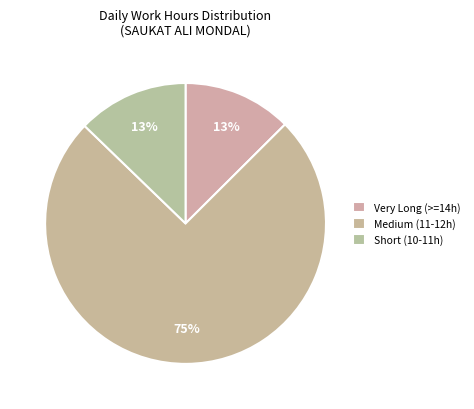

Count the number of slices in the pie.

3